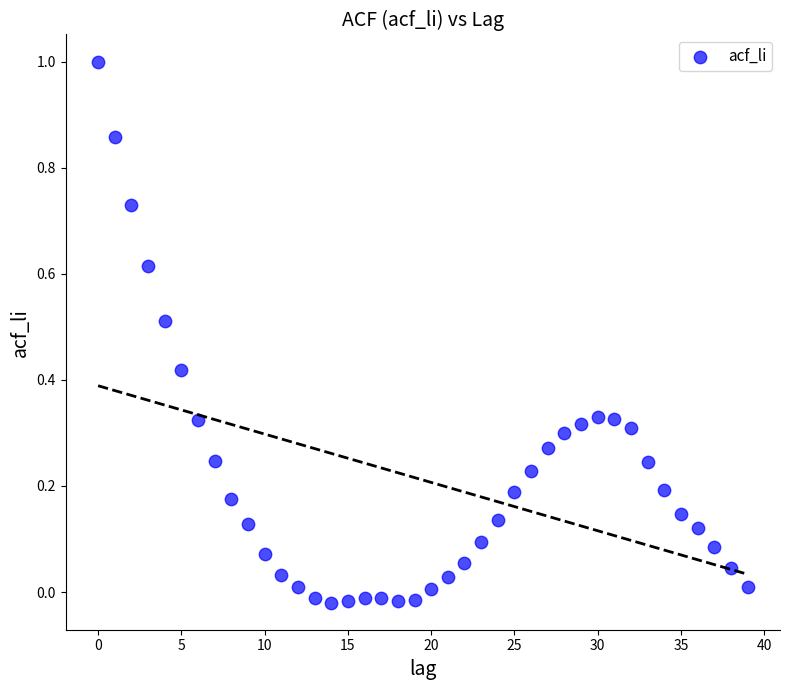

What is the range of Y values (max minus min)?

1.0